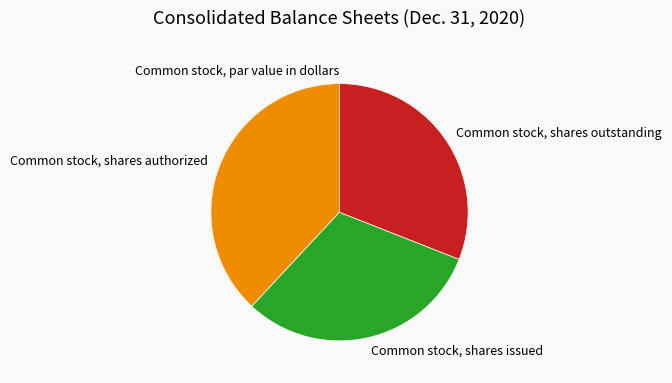

The Common stock, shares outstanding slice represents 25% of the pie. True or false?

False